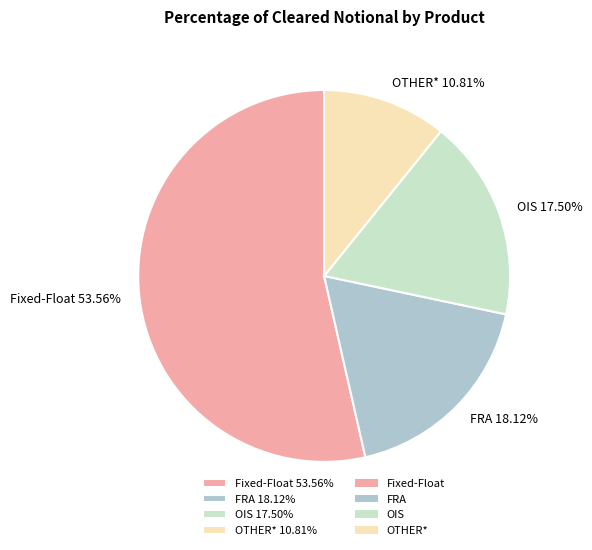

Which slice is the largest?

Fixed-Float